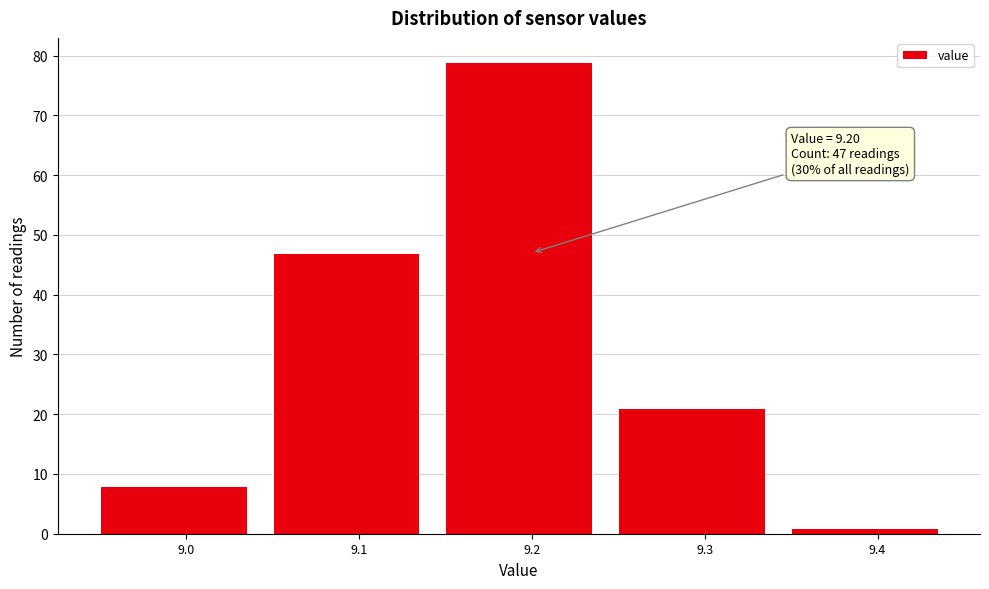

Reading left to right, what are all the values shown in this chart?

8	47	79	21	1